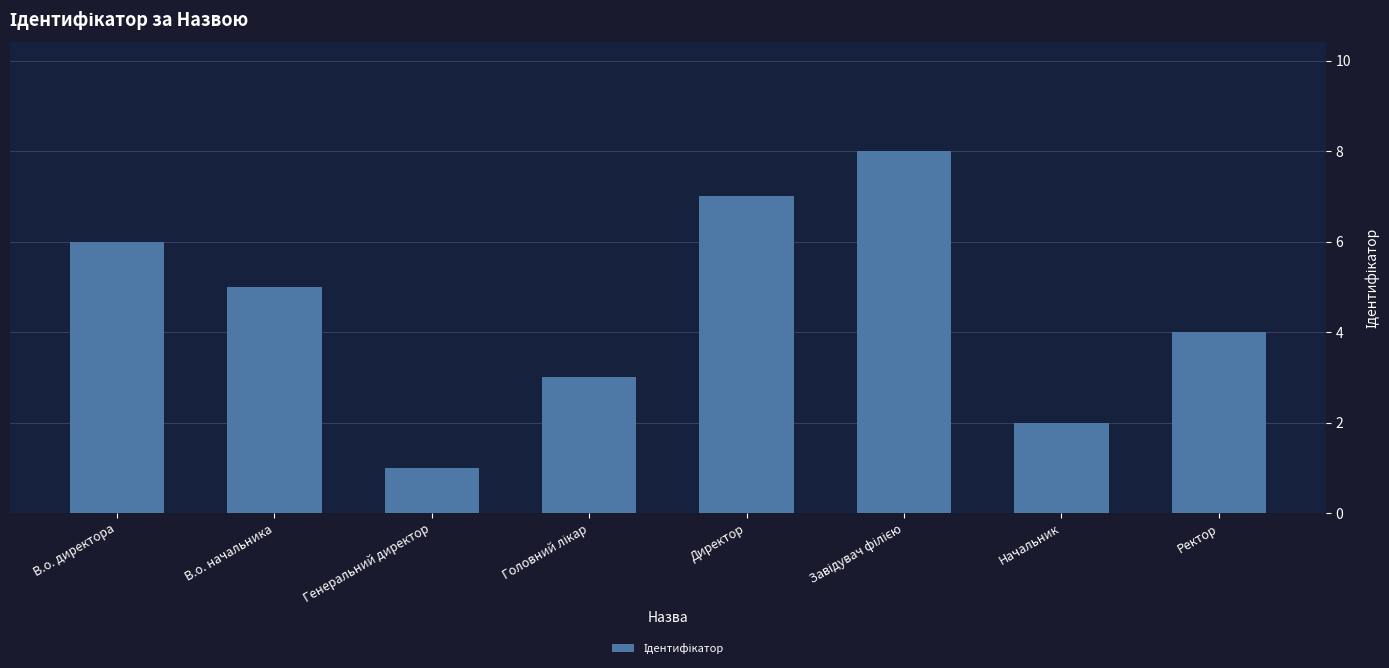

Reading left to right, list all the values displayed in this chart.

6	5	1	3	7	8	2	4